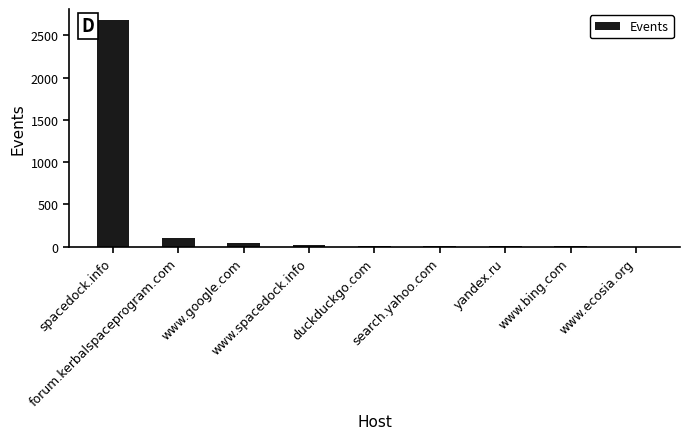

What is the maximum value shown in the chart?

2677